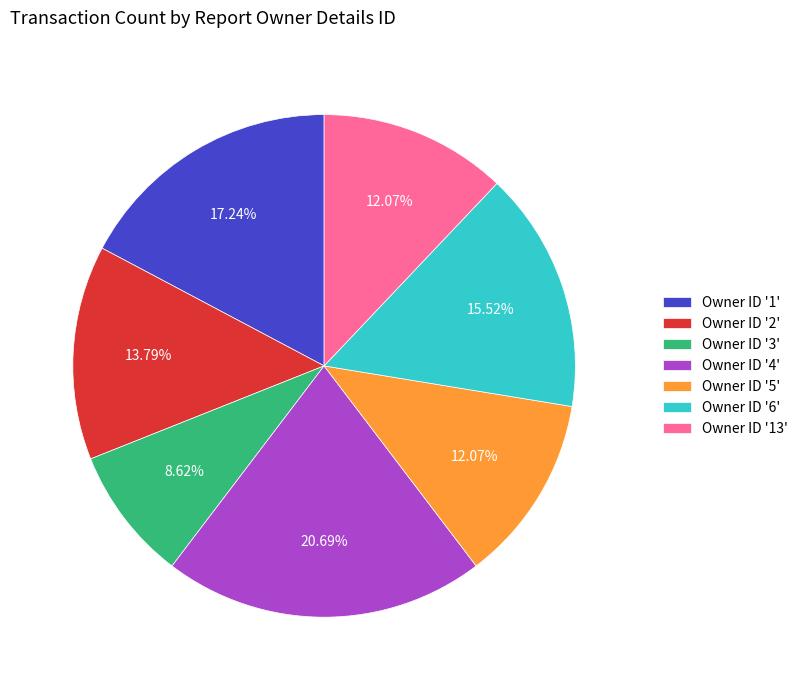

Is the sum of Owner ID '5' and Owner ID '2' greater than half?

No